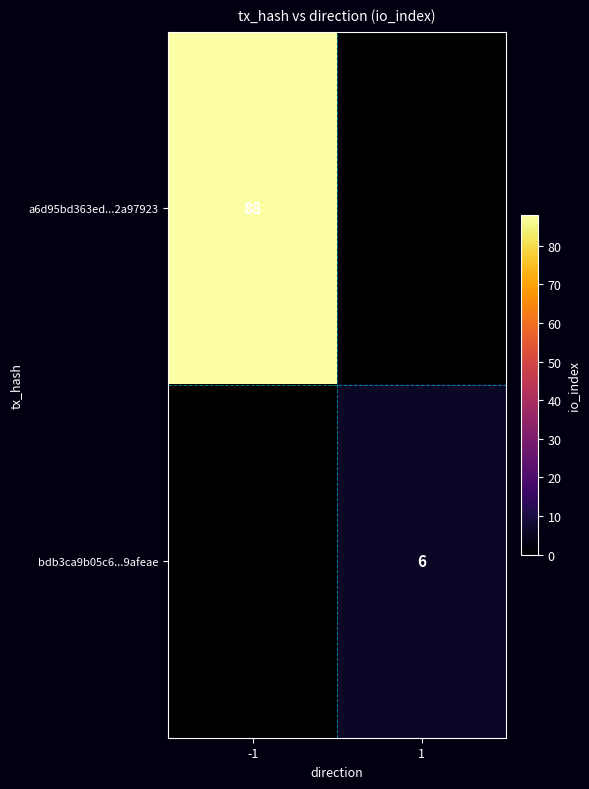

What is the total value across all series at -1?

88